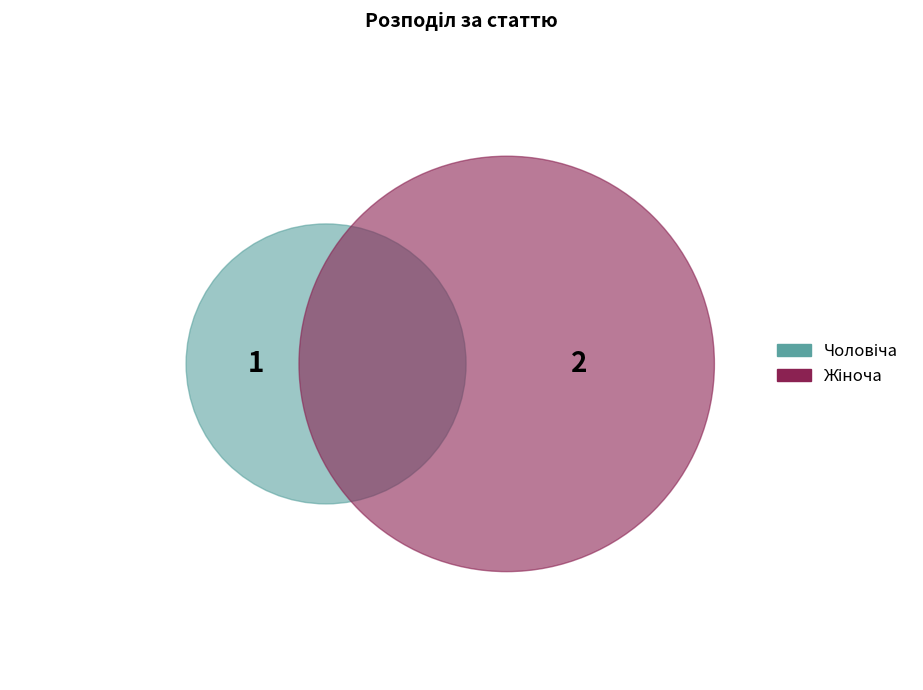

Combined, what portion of the pie is Жіноча and Чоловіча?

100.0%